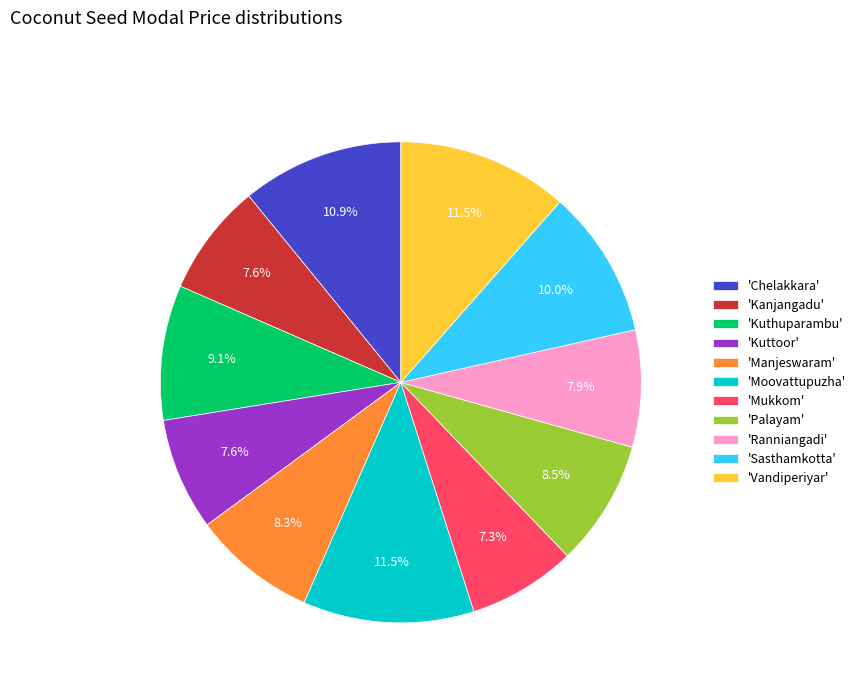

What is the ratio of the value at 'Vandiperiyar' to the value at 'Kuthuparambu'?

1.3